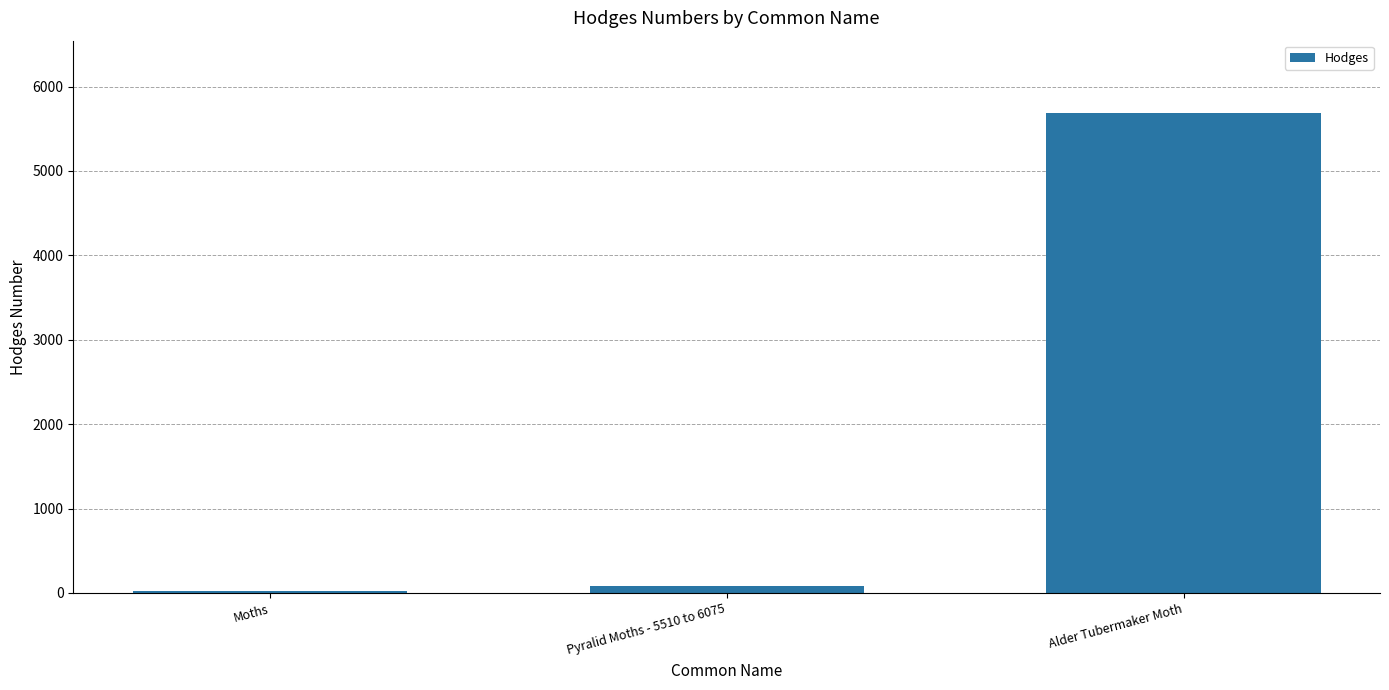

What is the average value?

1933.0